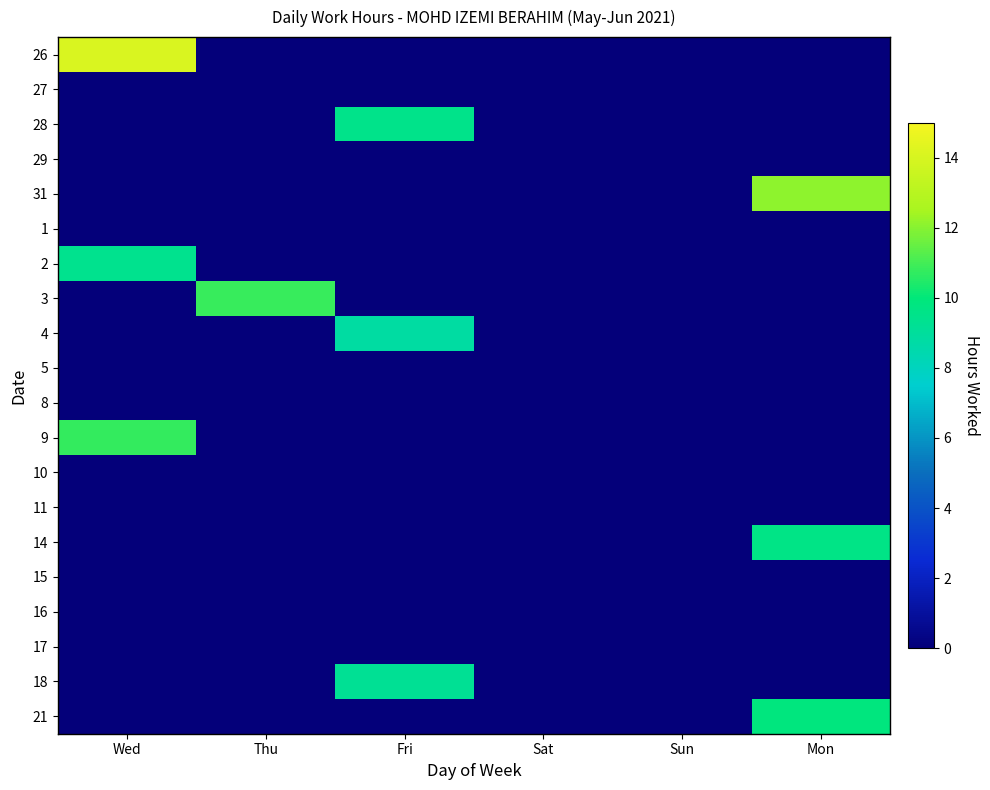

At how many categories does at least one series exceed 0?

4